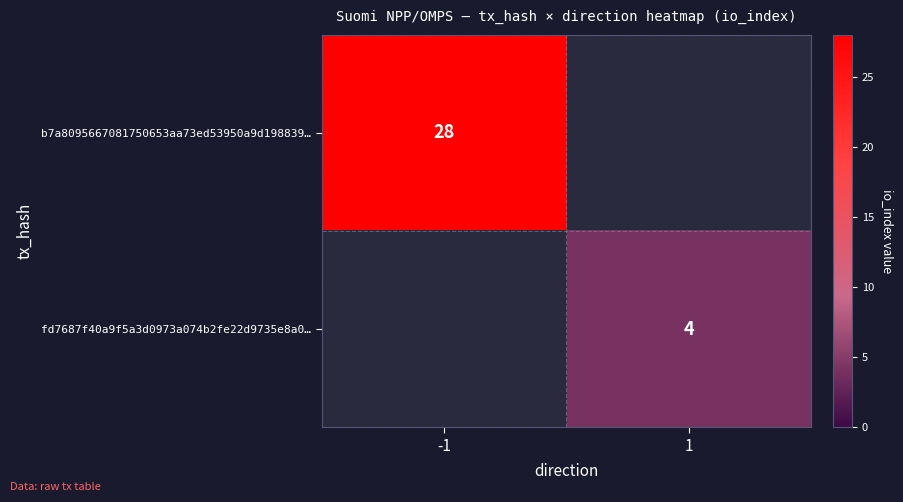

The fd7687f40a9f5a3d0973a074b2fe22d9735e8a0… series shows 7 at 1. True or false?

False